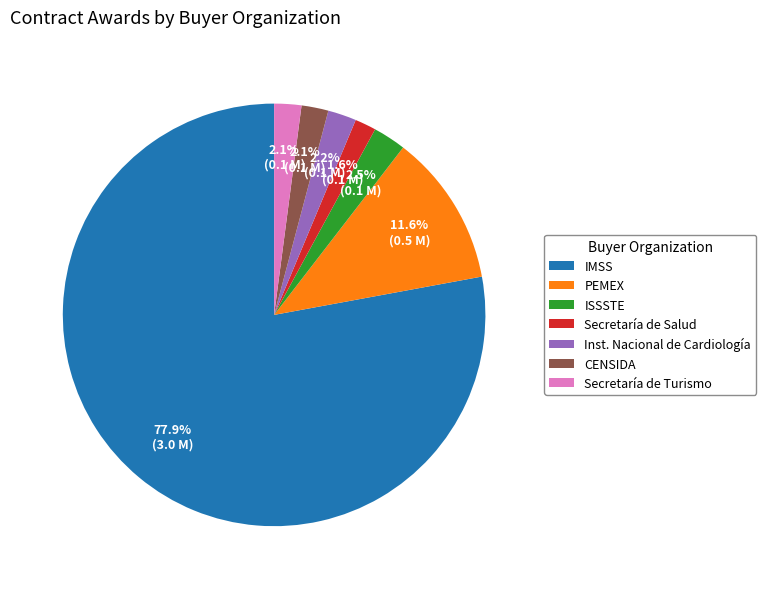

What portion of the pie excludes PEMEX?

88.4%